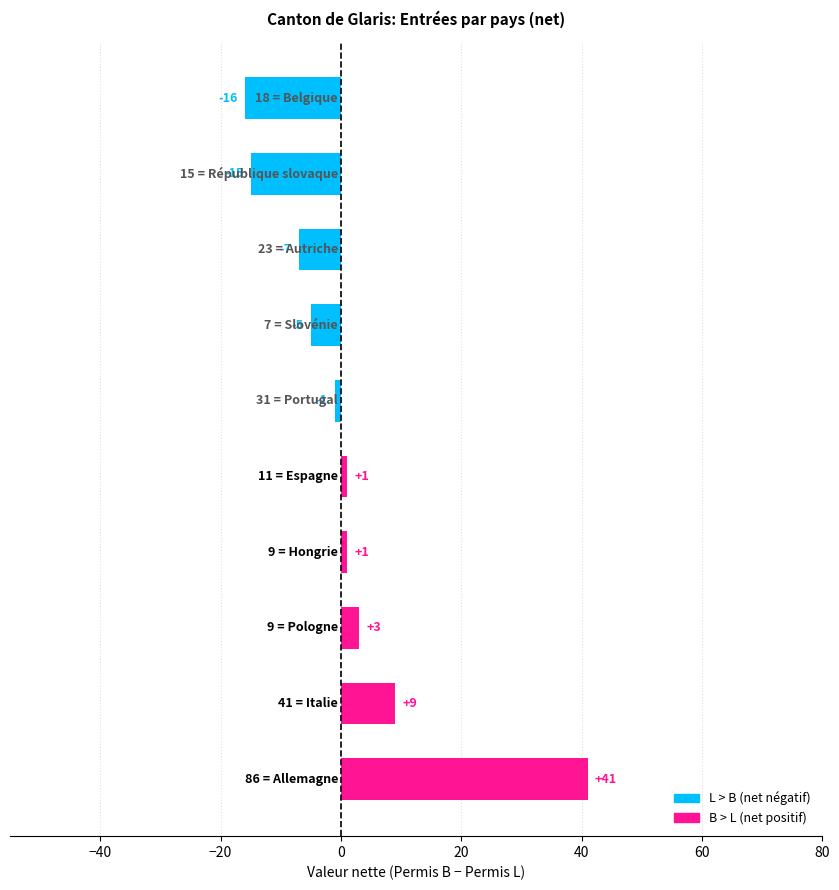

Count the number of categories in the chart.

10